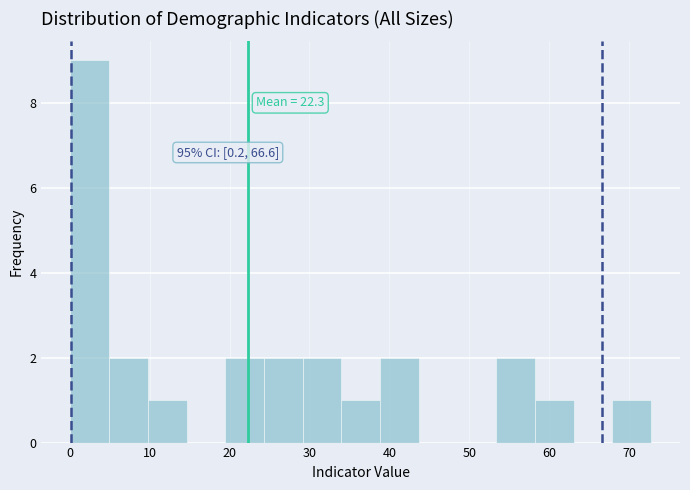

Which range on the x-axis has the tallest bar?

0 to 5